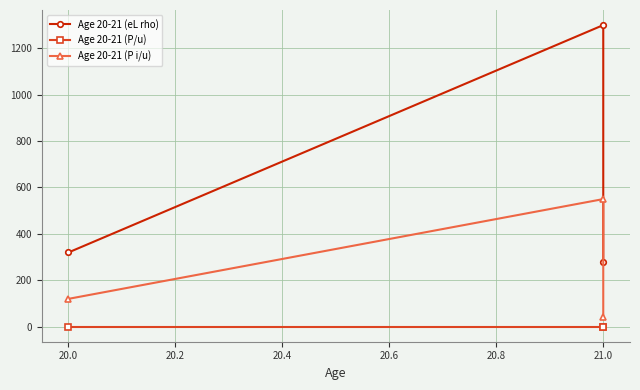

Reading left to right, extract all data points from this chart.

Age 20-21 (eL rho): 320.0	1300.0	280.0
Age 20-21 (P/u): 0.4	0.4	0.2
Age 20-21 (P i/u): 120.0	550.0	42.0